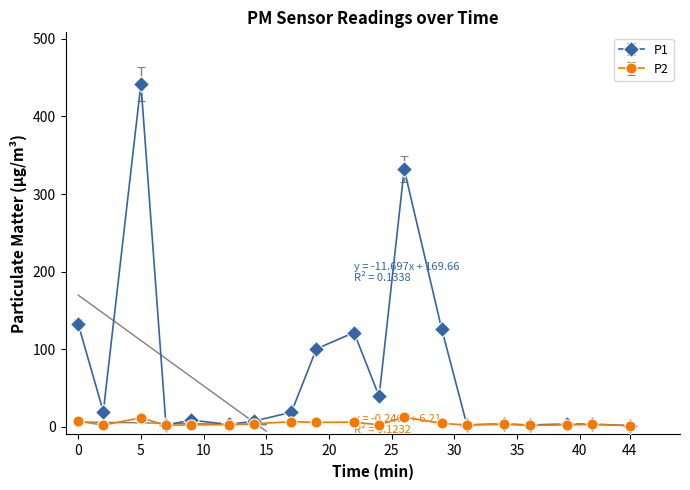

What is the difference between the maximum and second lowest values in the P1 series?

440.1